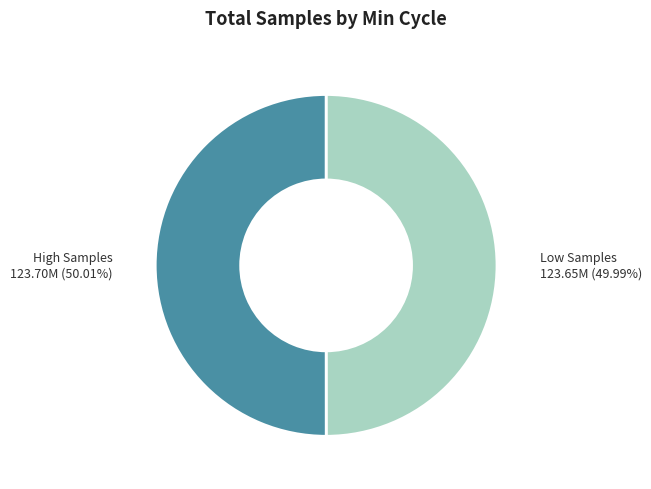

Is there any slice that represents more than half of the pie?

Yes